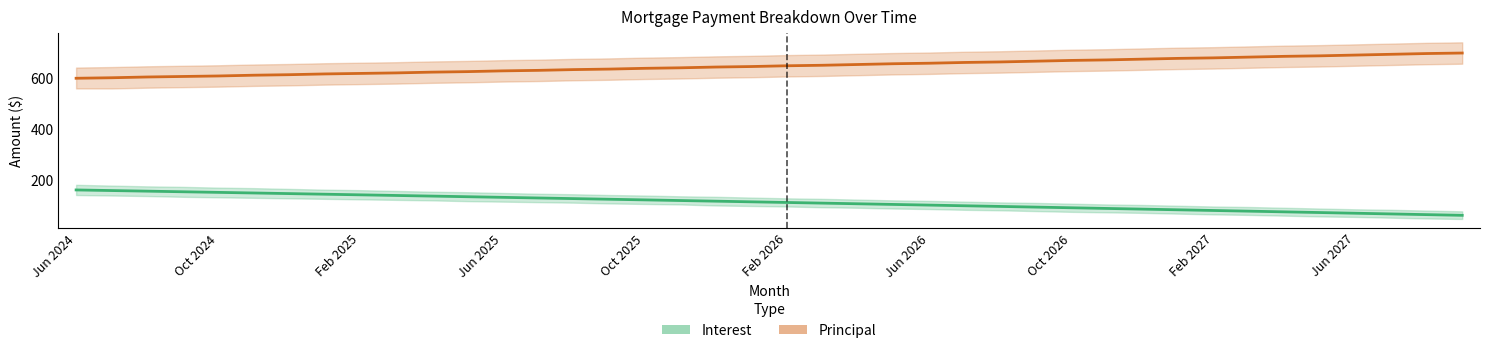

What is the sum of all Principal values?

25852.0